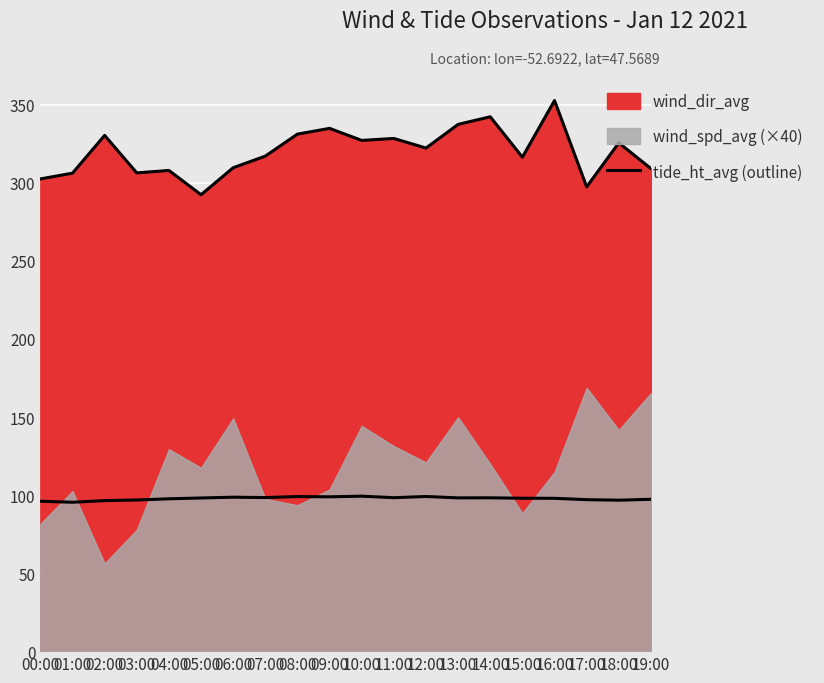

How many points are lower than both their immediate neighbors (excluding endpoints)?

6